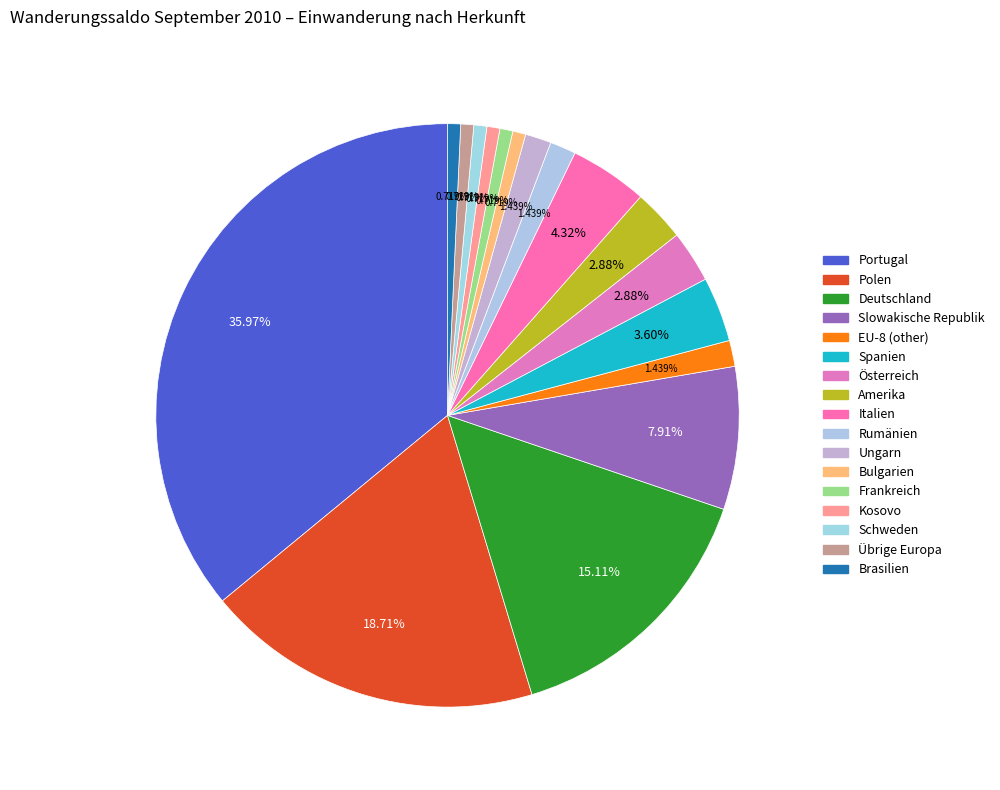

To the nearest percent, what is the average slice percentage?

6%